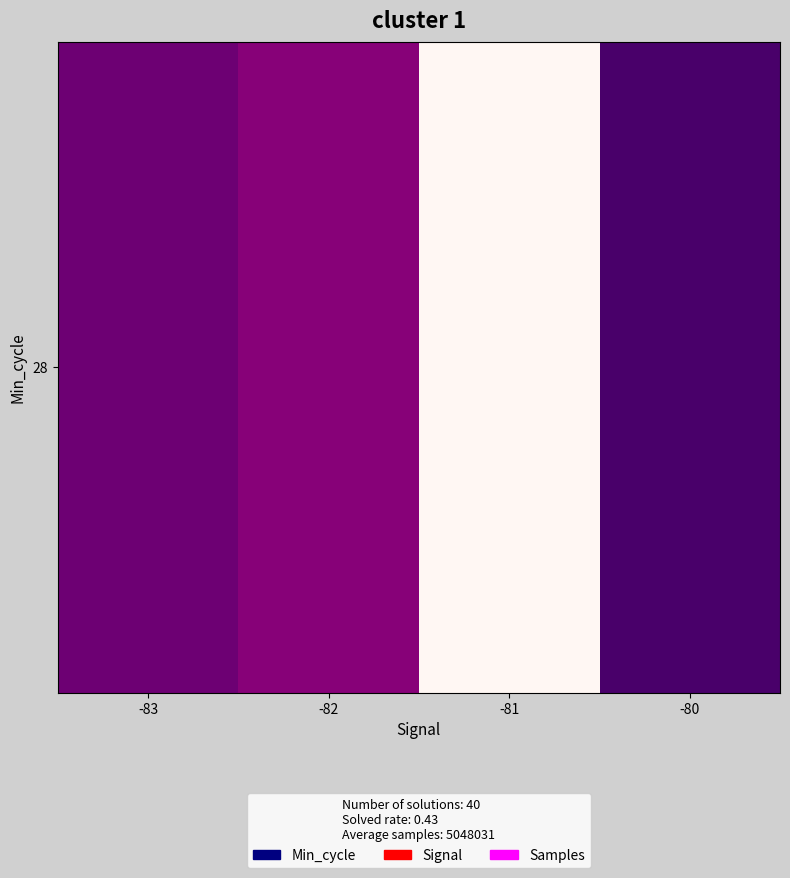

How many series are shown in this chart?

1